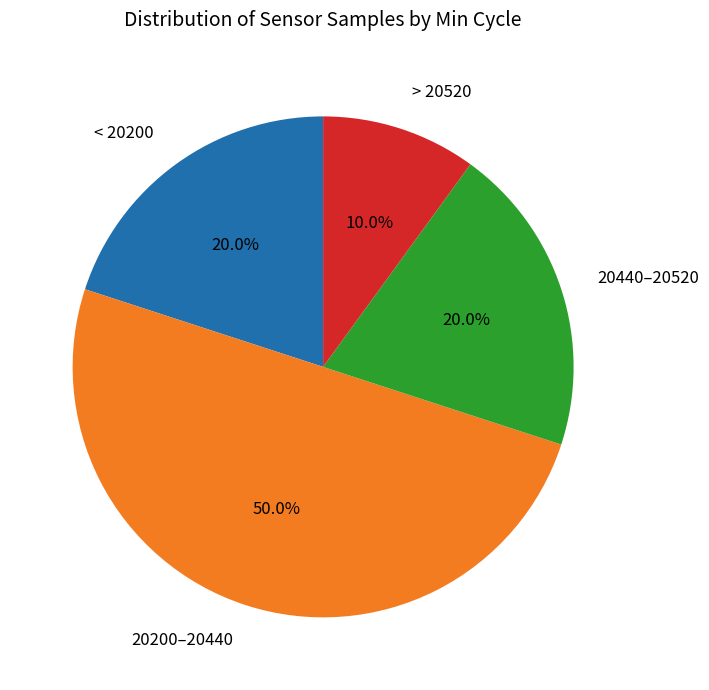

What is the smallest slice in the pie chart?

> 20520